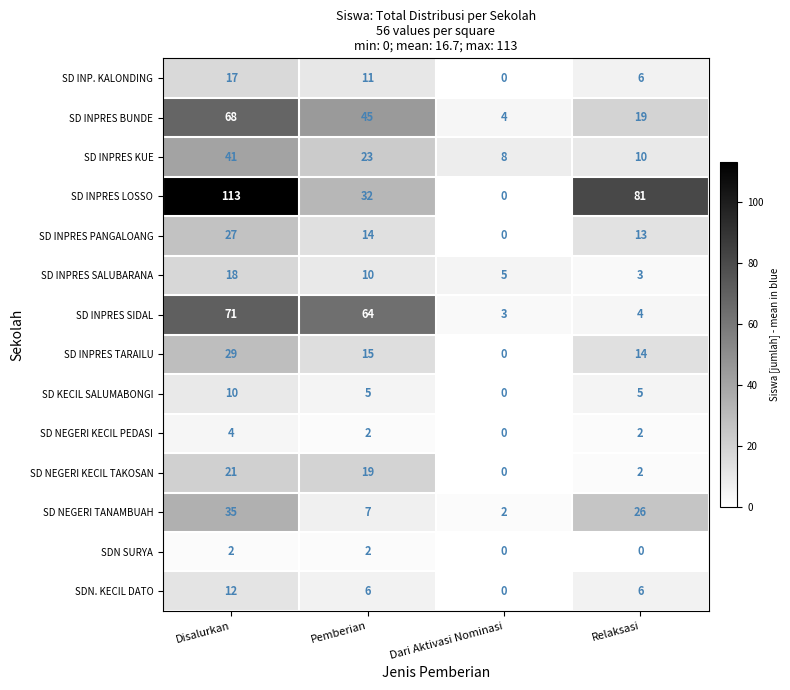

At which category is the sum across all series the highest?

Disalurkan